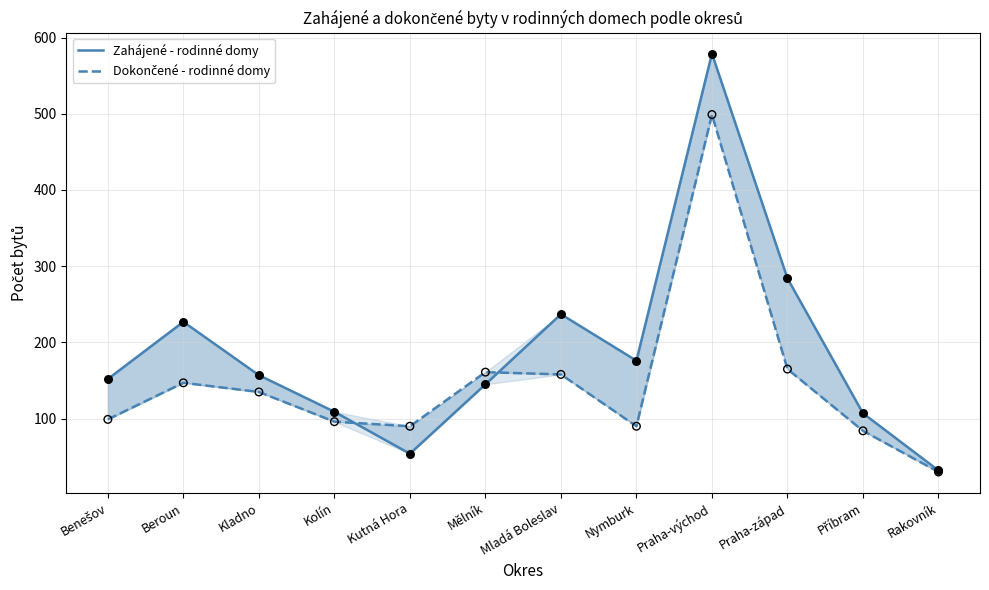

Which series contains the highest Y value?

Zahájené - rodinné domy